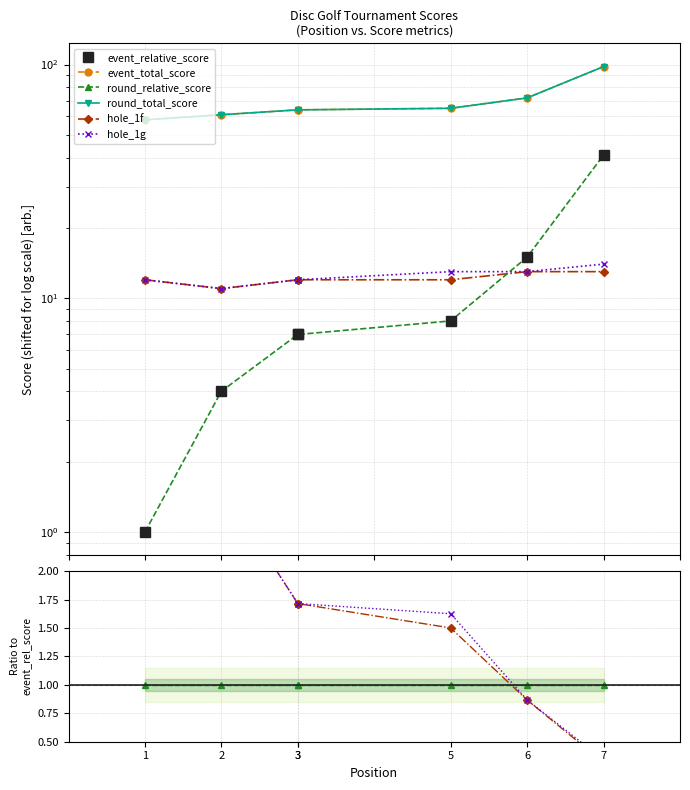

True or false: event_total_score and hole_1f intersect in this chart.

False